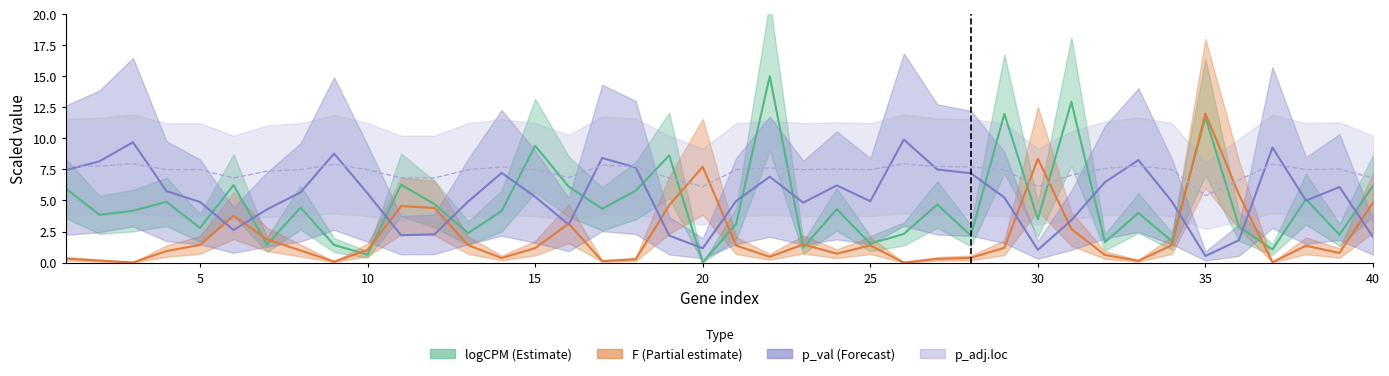

List the series in order of their peak value, lowest first.

p_adj.loc, p_val, F, logCPM